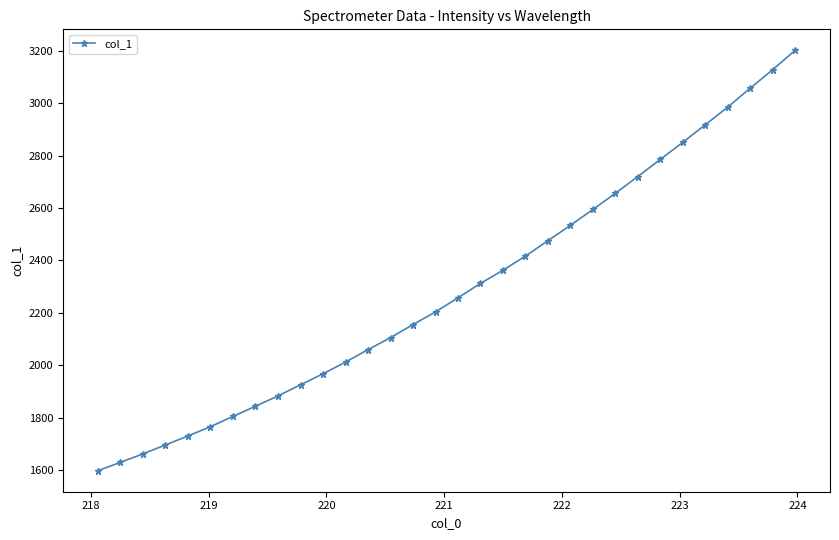

What is the minimum value shown in the chart?

1597.1